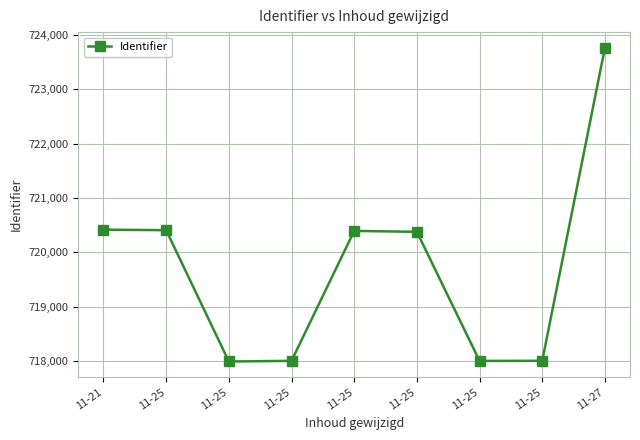

Does the chart have visible grid lines?

Yes